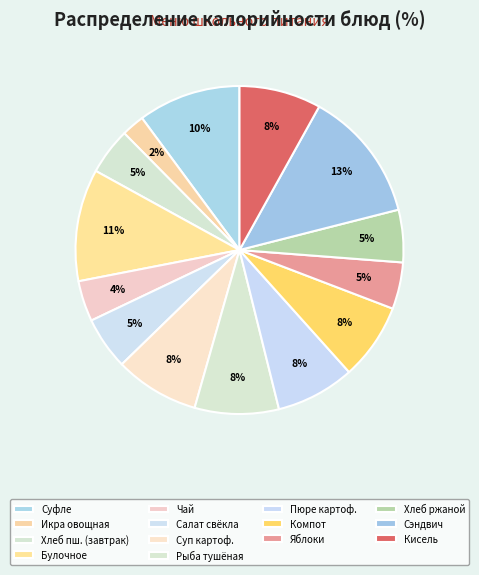

How many segments does this pie chart have?

14